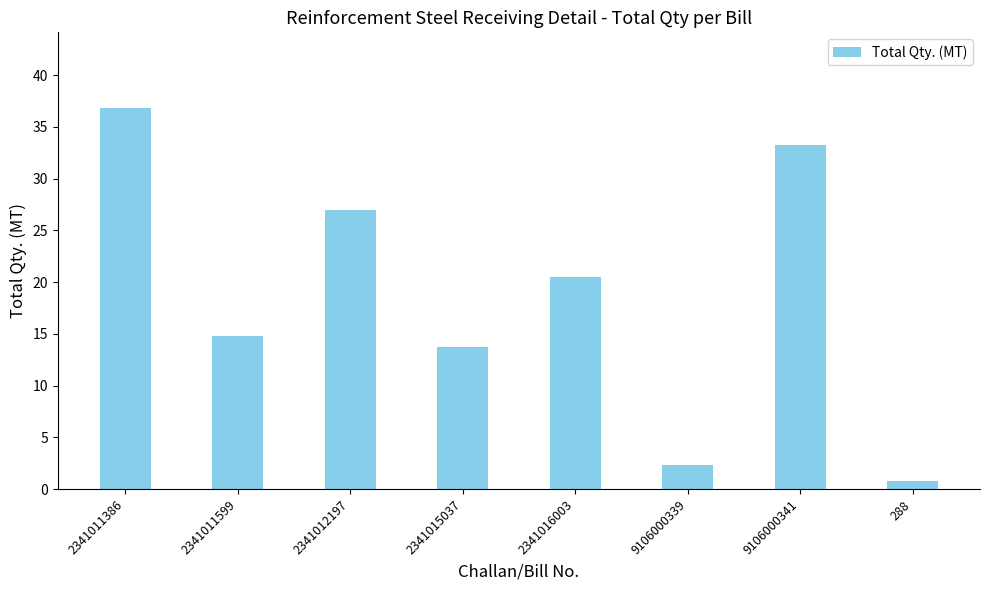

Rank the categories by value from highest to lowest.

2341011386, 9106000341, 2341012197, 2341016003, 2341011599, 2341015037, 9106000339, 288